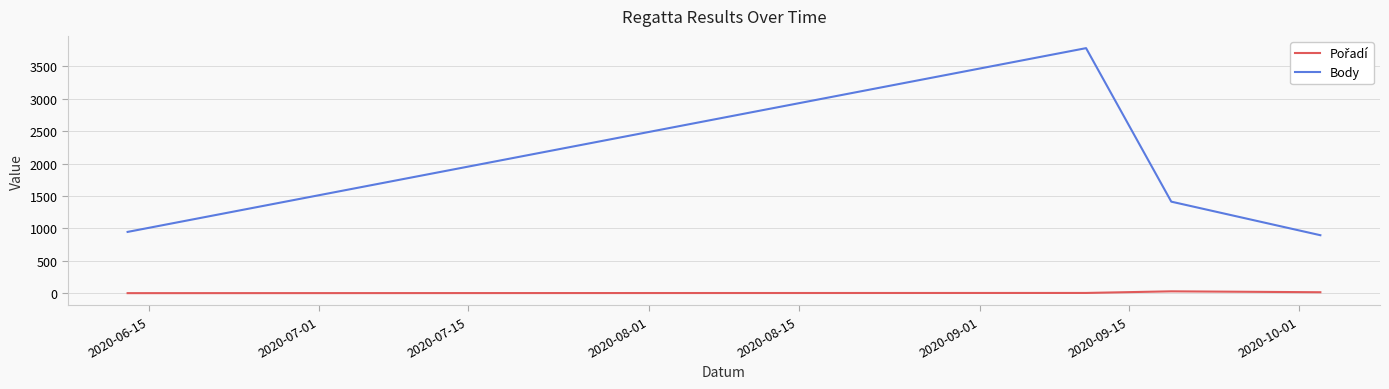

What is the difference between the maximum and minimum values in the Body series?

2887